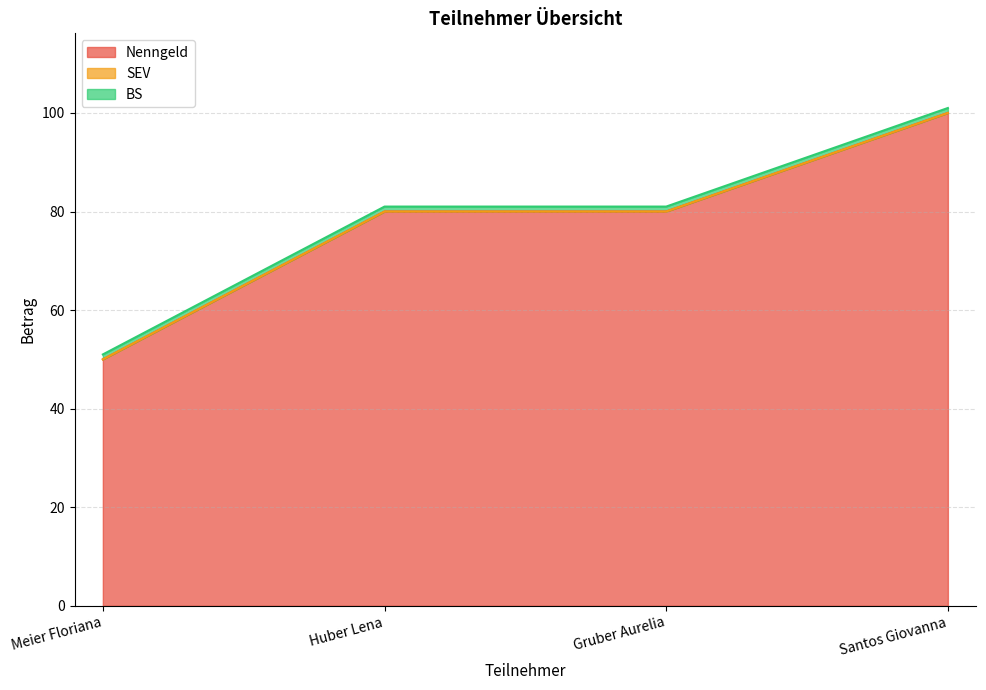

Which series has the largest total across all categories?

Nenngeld